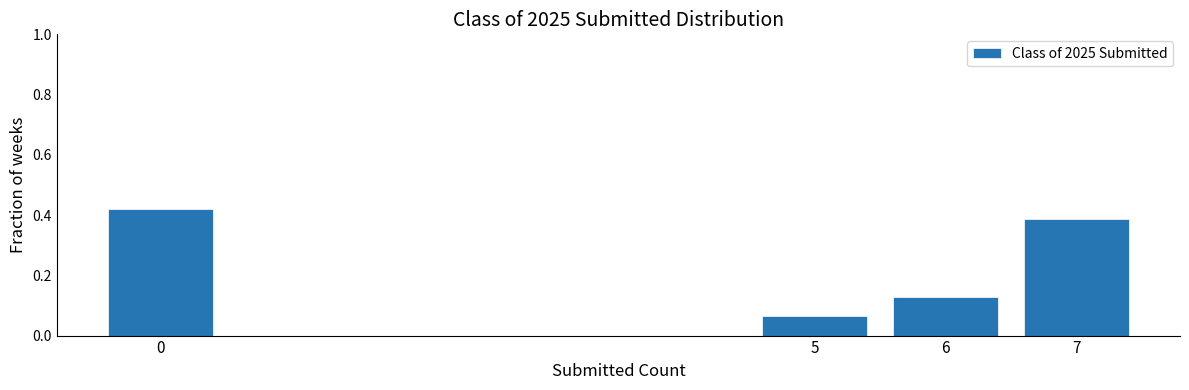

How many values are between 0 and 1?

4